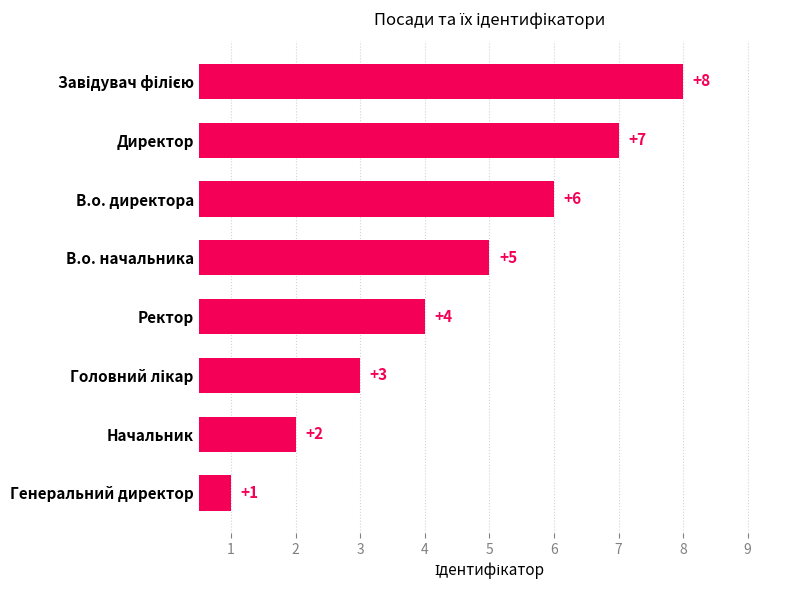

How many data points are less than 5?

4